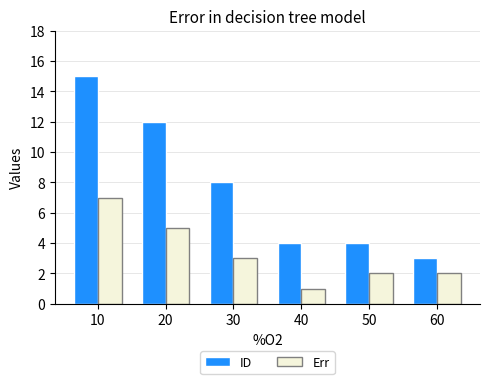

Which series has the widest spread of values?

ID